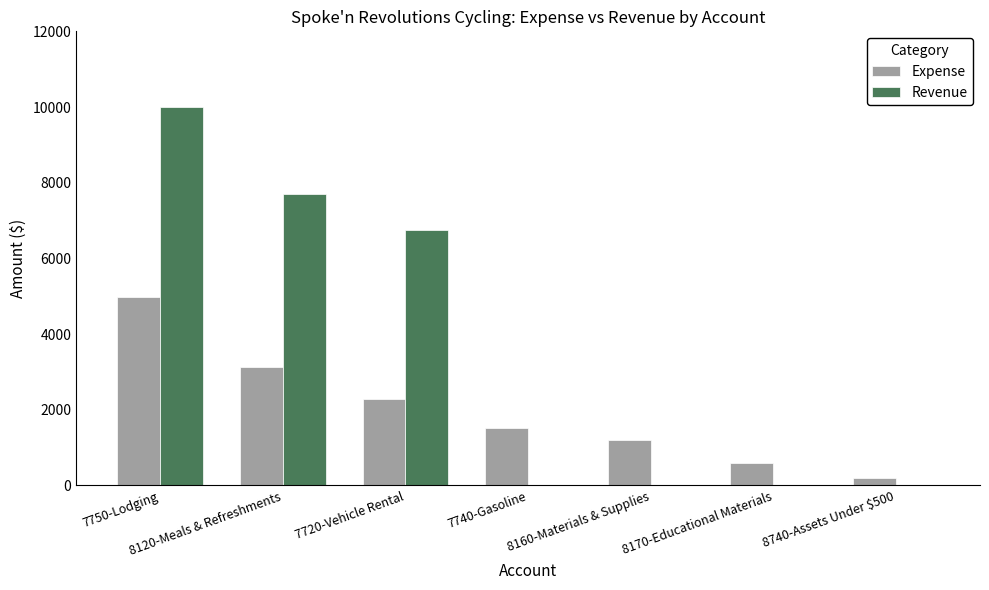

Is it true that Expense equals 3140.0 at 8120-Meals & Refreshments?

True